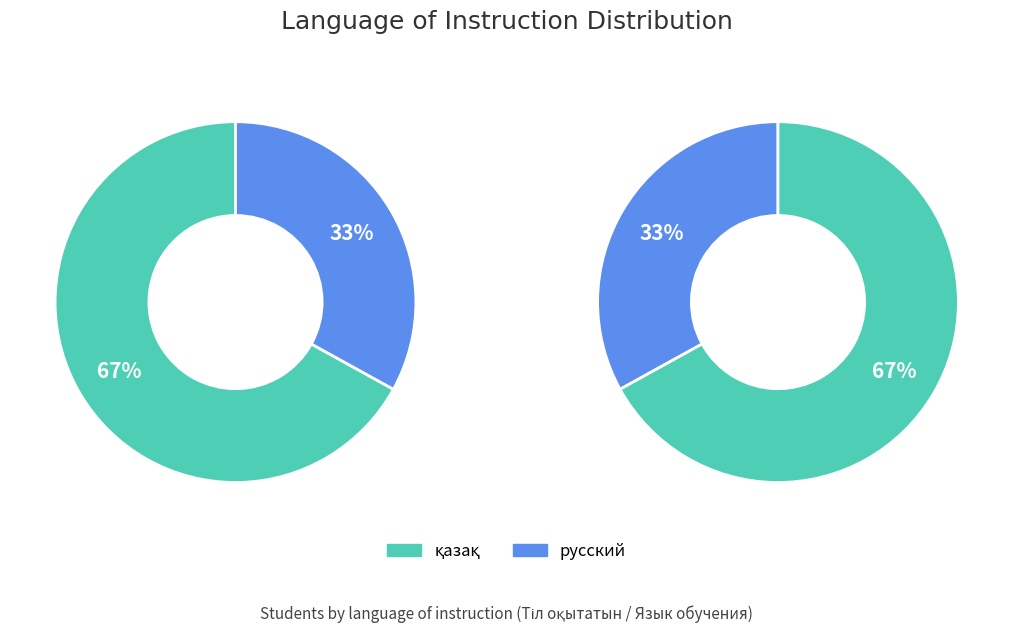

Count the number of slices in the pie.

2